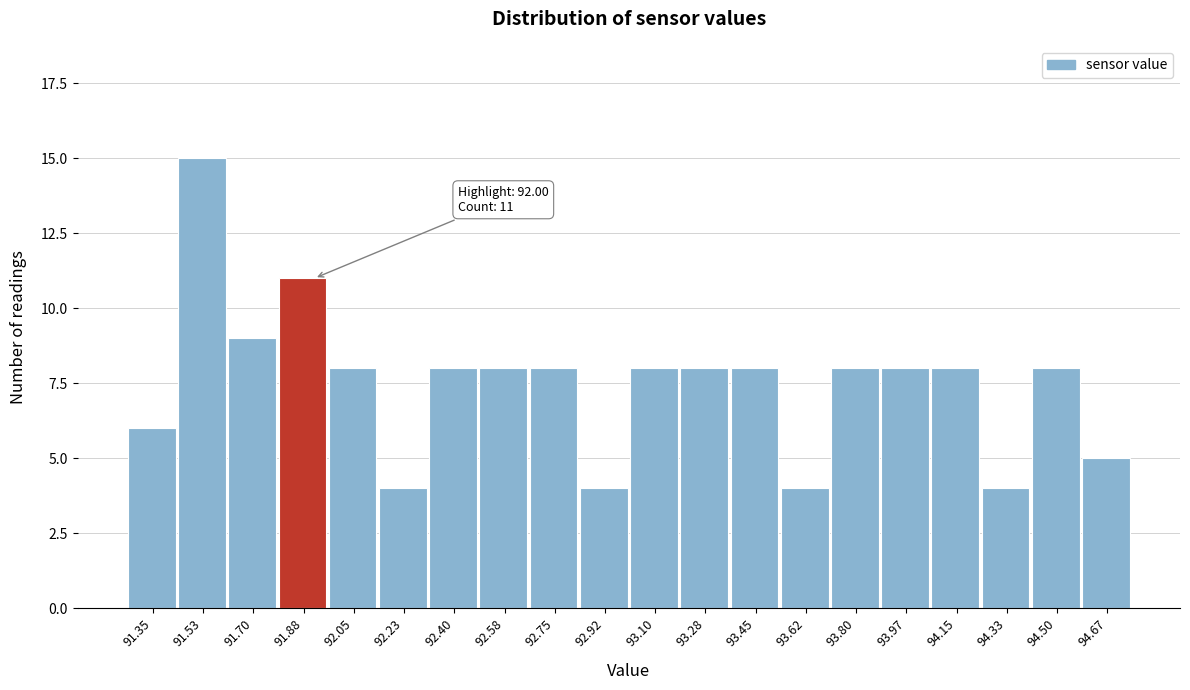

Reading left to right, extract all data points from this chart.

6	15	9	11	8	4	8	8	8	4	8	8	8	4	8	8	8	4	8	5